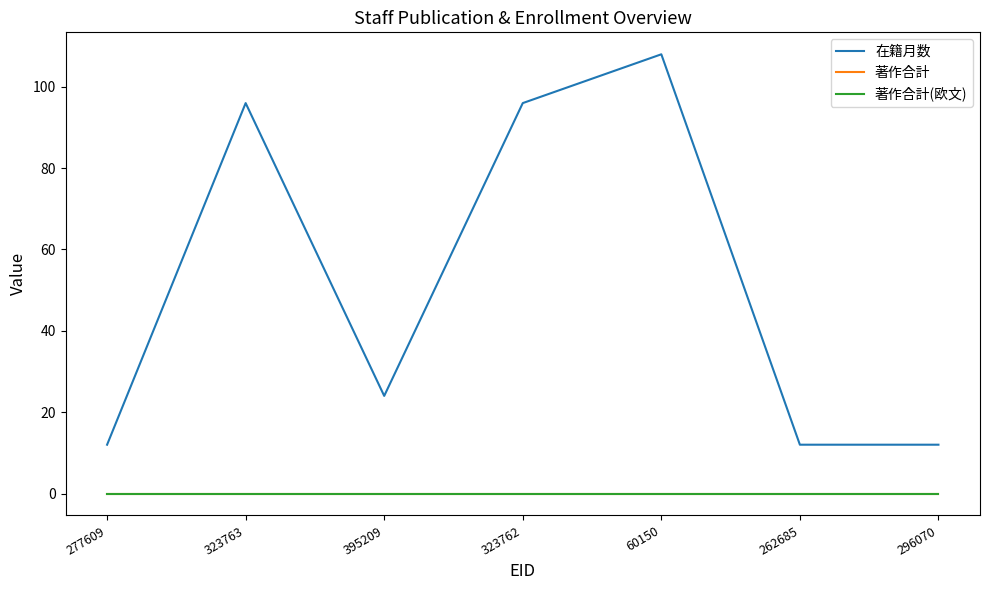

Which has a higher value, 296070 or 323762?

323762